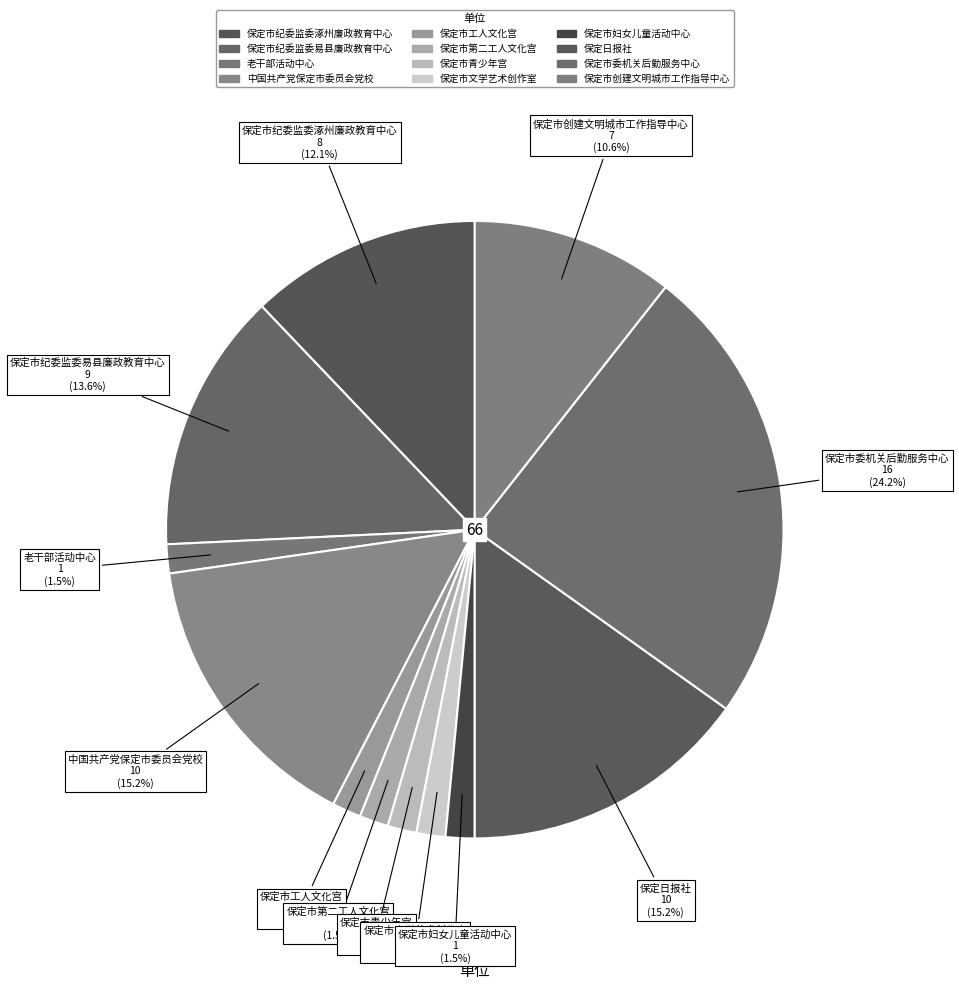

Approximately how many times larger is the value at 保定市第二工人文化宫 compared to 中国共产党保定市委员会党校?

0.1